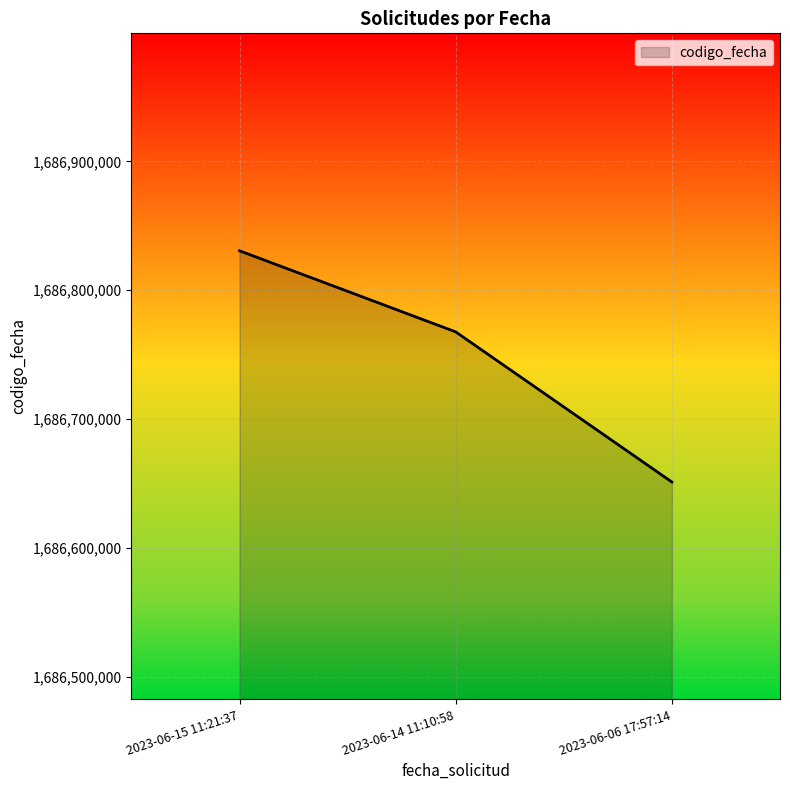

What is the sum of the values at 2023-06-14 11:10:58 and 2023-06-15 11:21:37?

3373598358